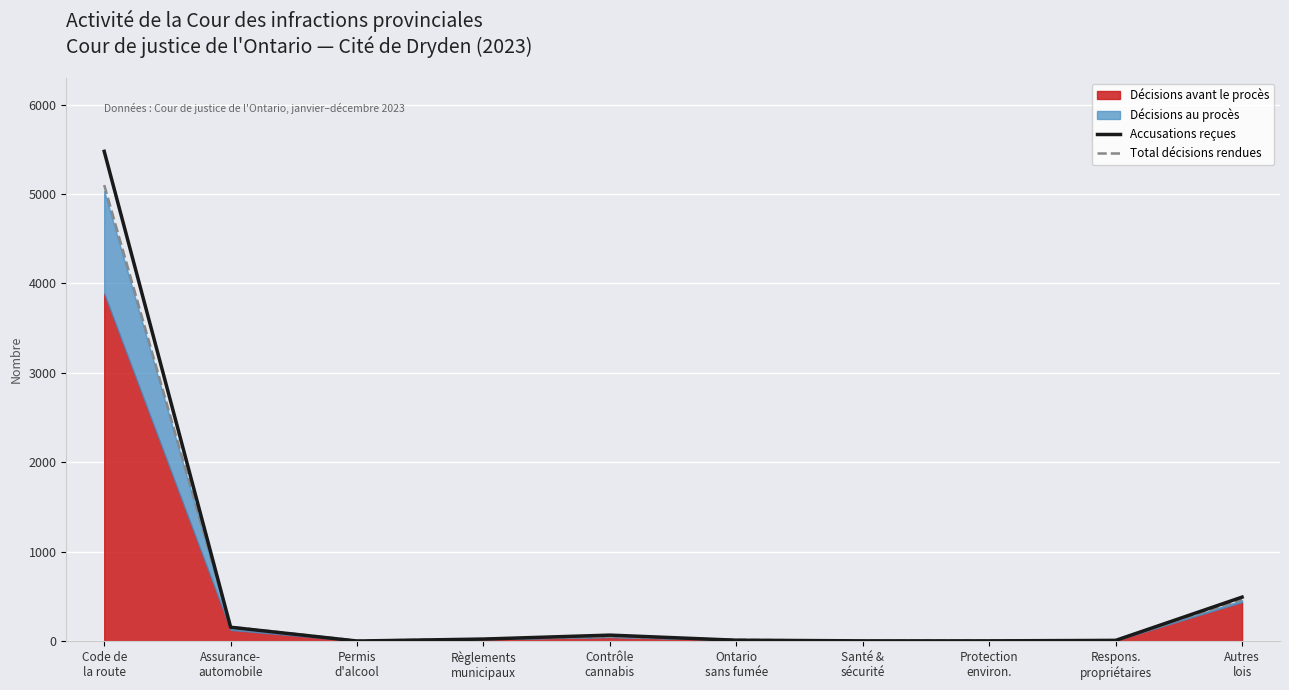

The value of Accusations reçues at Ontario
sans fumée is 5. True or false?

False